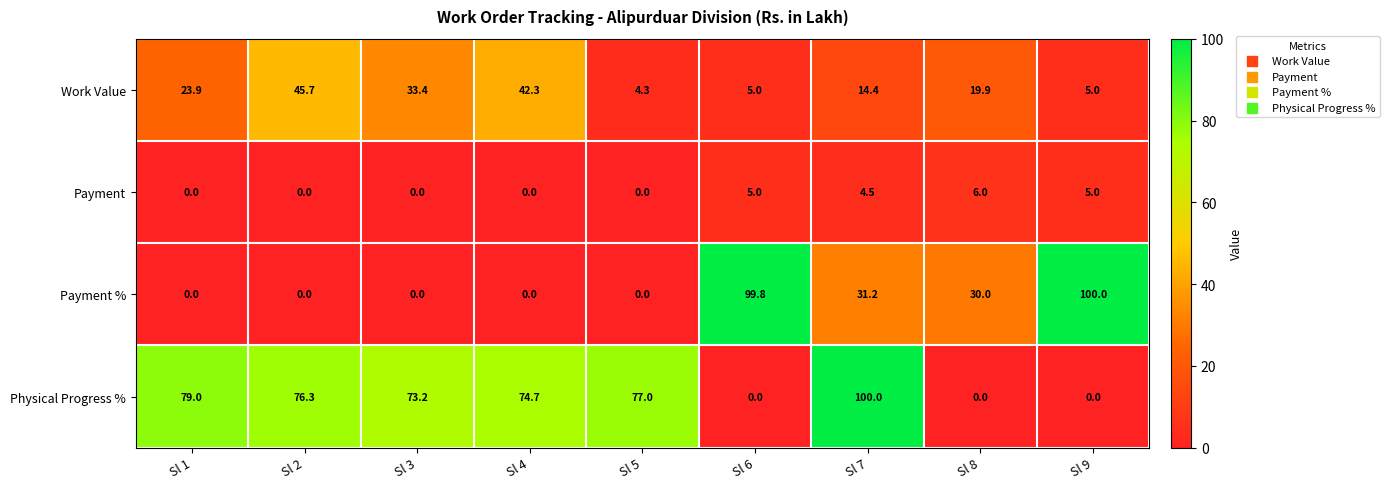

Is the value of Physical Progress % at Sl 7 greater than the value of Payment at Sl 8?

Yes